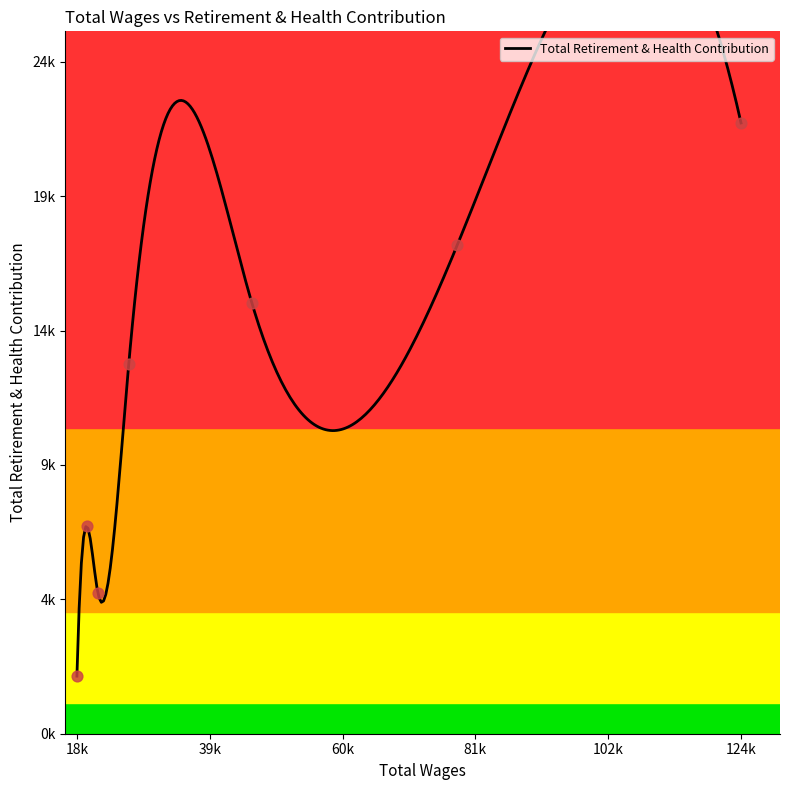

What is the change in value from 124035.0 to 21655.0?

-17462